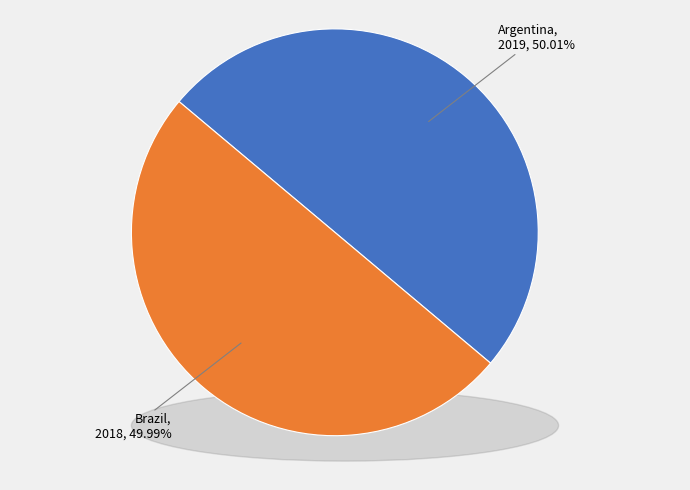

To the nearest percent, what percentage of the pie is Argentina?

50%